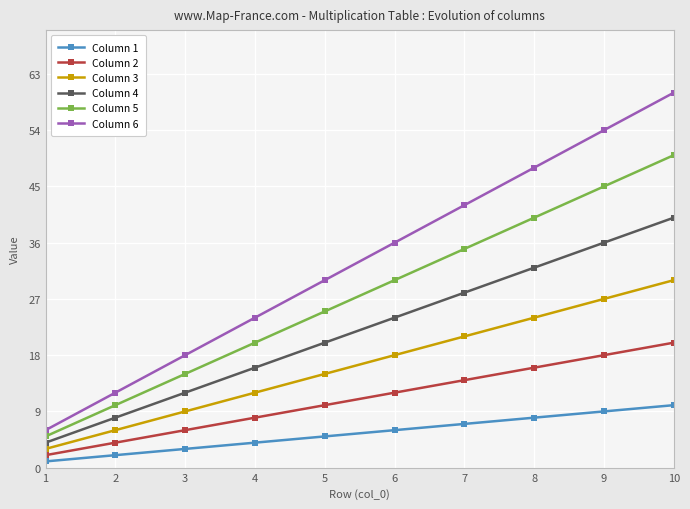

True or false: Column 1 has more than 2 points higher than both neighbors.

False